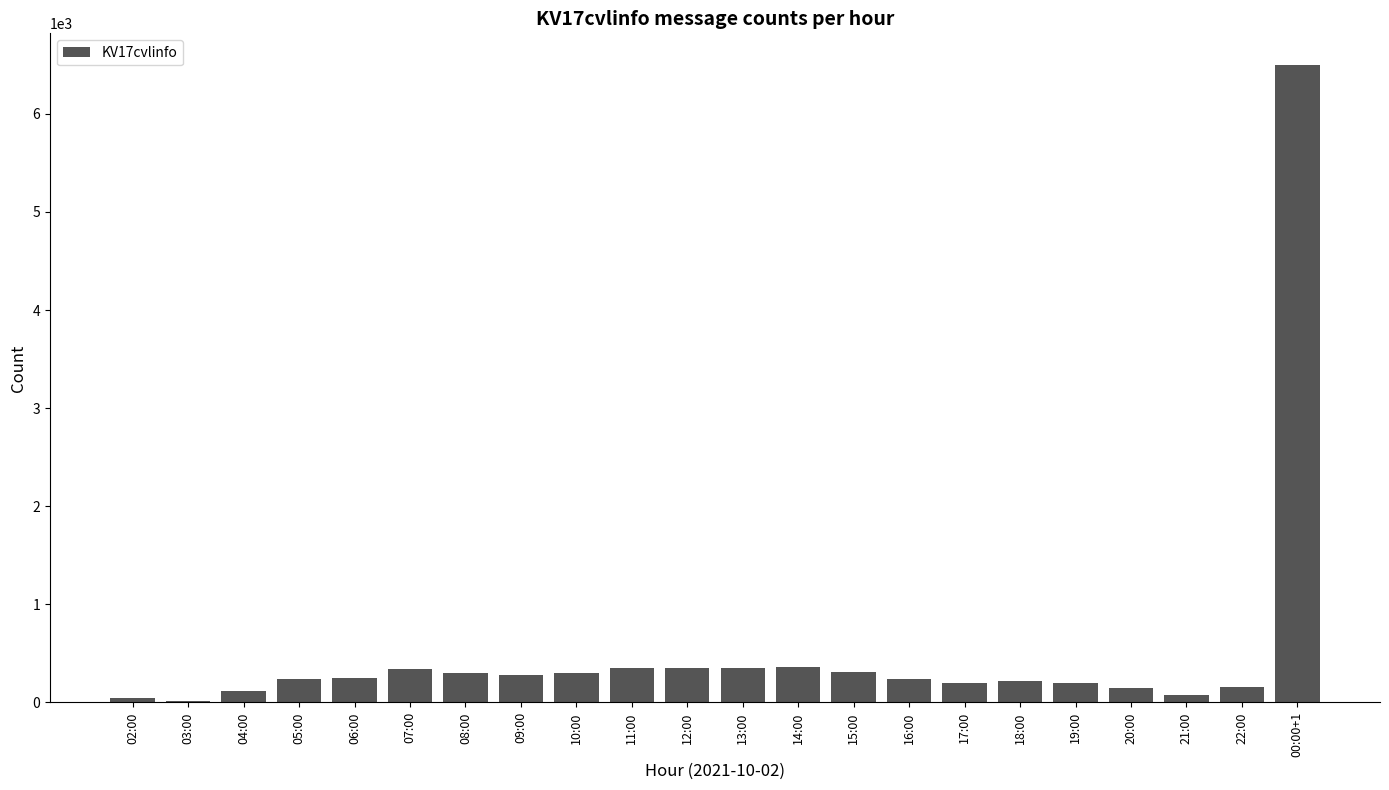

Which category has the highest value across all series?

00:00+1